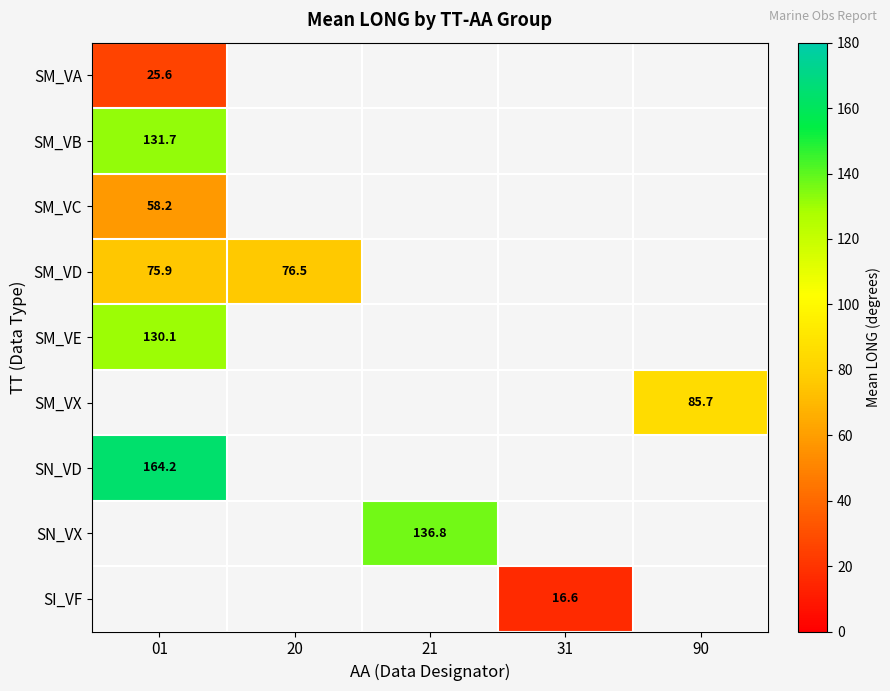

At how many categories does at least one series exceed 88?

2